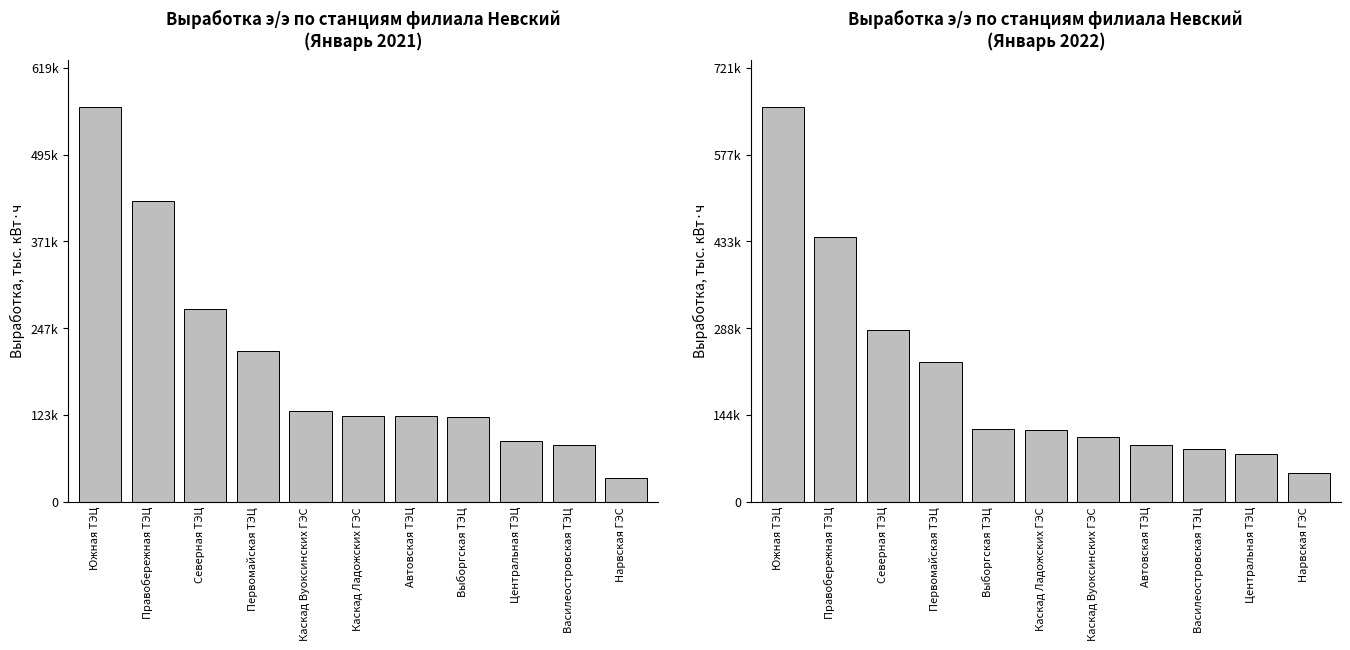

Where is 2022 January nearest to the value 351675?

Северная ТЭЦ